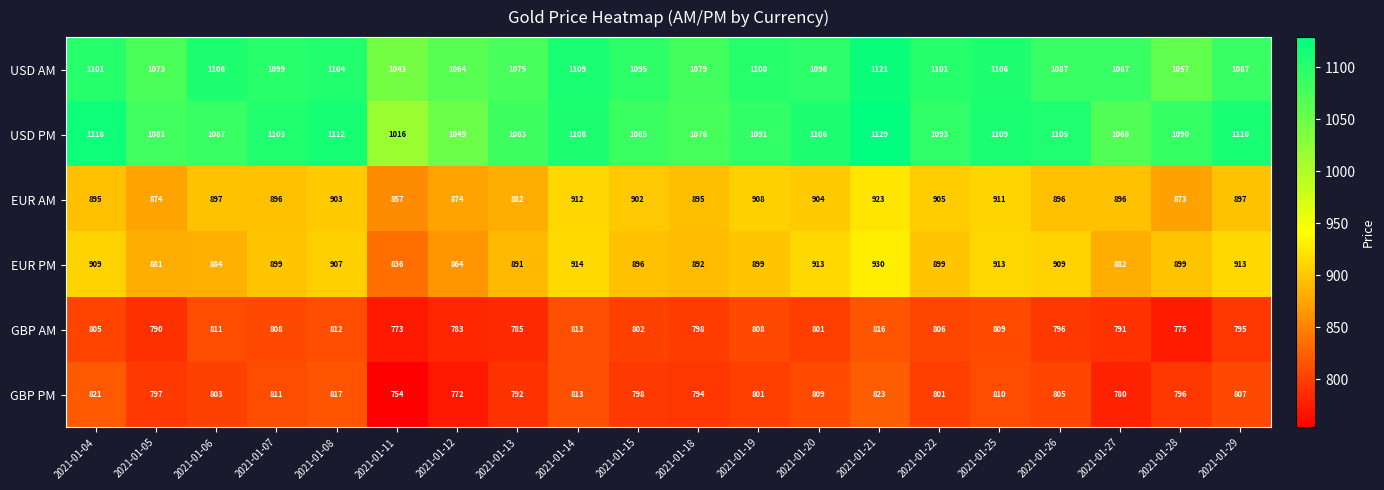

What is the difference between the highest and lowest values at 2021-01-20?

305